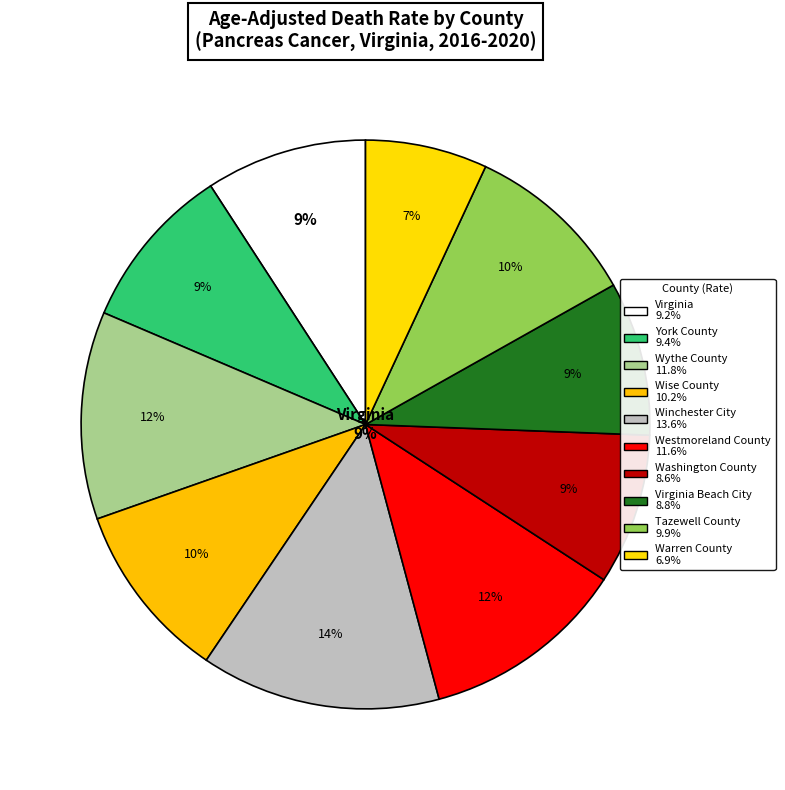

To the nearest percent, what portion does York County represent?

9%